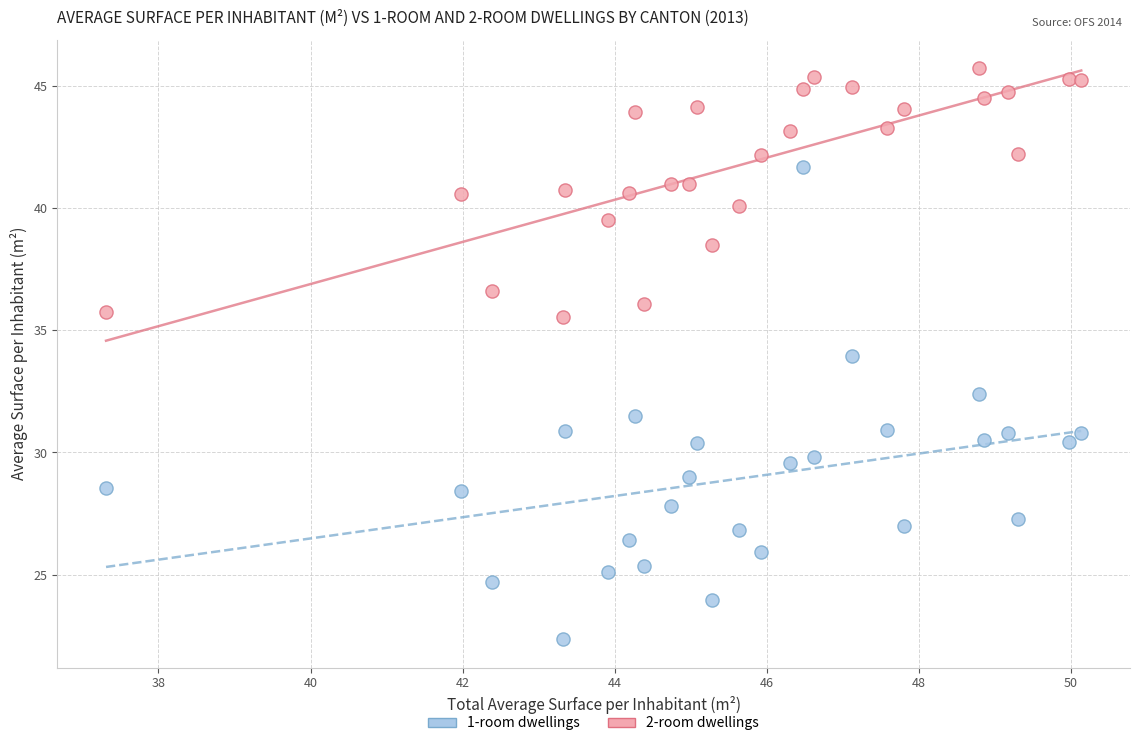

Across all data points, what is the range of X values (max minus min)?

12.8